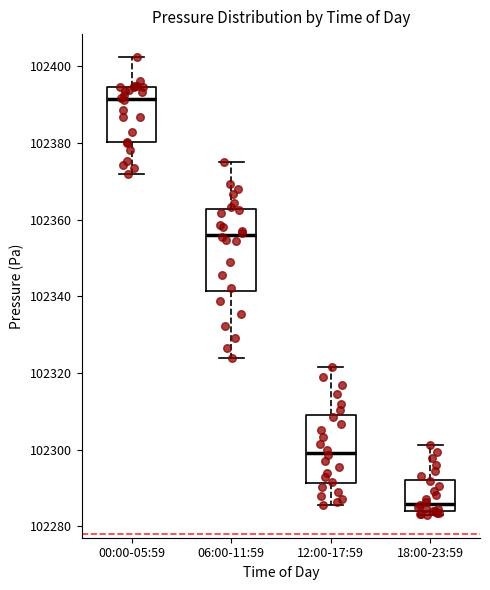

Reading left to right, read every box against the y-axis: the position of its median line, the range the box covers, and the ends of its whiskers. The values are not printed on the chart, so give them approximately, as read against the axis.

00:00-05:59: median 102392, box 102380 to 102394, whiskers 102372 to 102402
06:00-11:59: median 102356, box 102342 to 102362, whiskers 102324 to 102374
12:00-17:59: median 102300, box 102292 to 102308, whiskers 102286 to 102322
18:00-23:59: median 102286, box 102284 to 102292, whiskers 102284 (just below the box's lower edge) to 102302